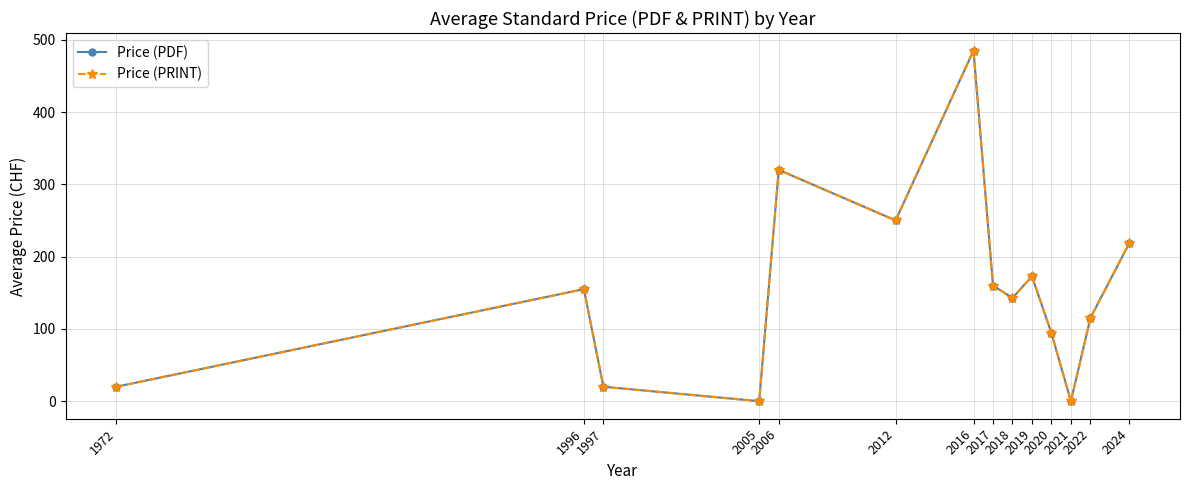

Is this an area chart (filled region under the line)?

No